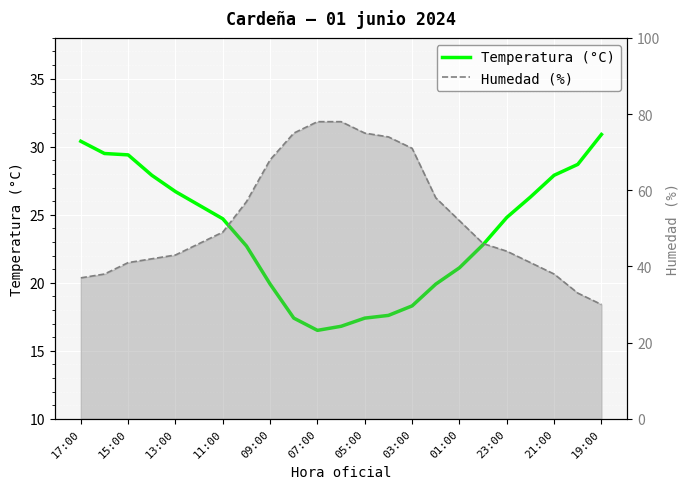

Does the chart display data point markers on the line(s)?

No